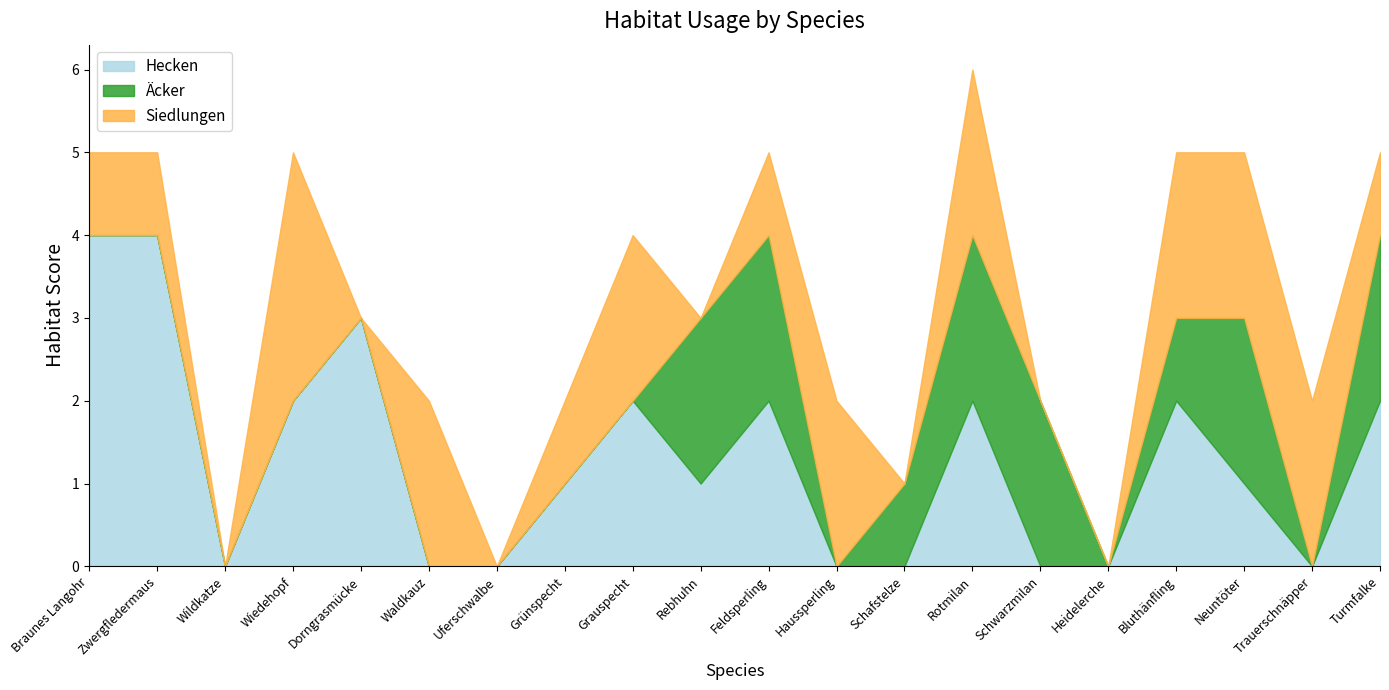

How many values in the Hecken series exceed 1?

9